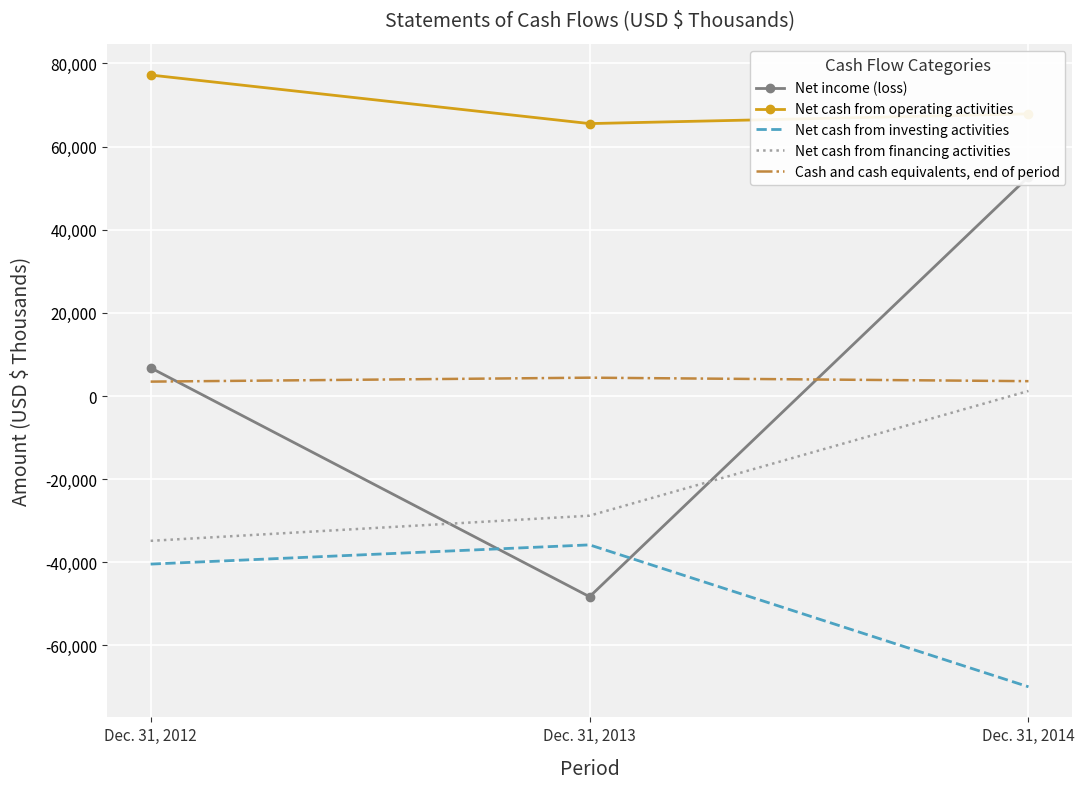

At which label is Cash and cash equivalents, end of period closest to 3942?

Dec. 31, 2014